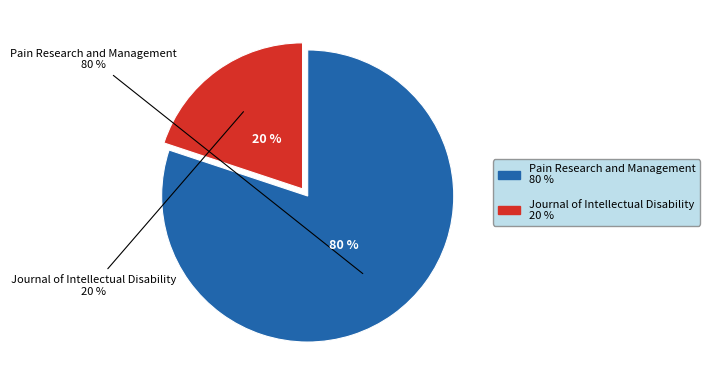

To the nearest percent, what portion does Journal of Intellectual Disability represent?

20%